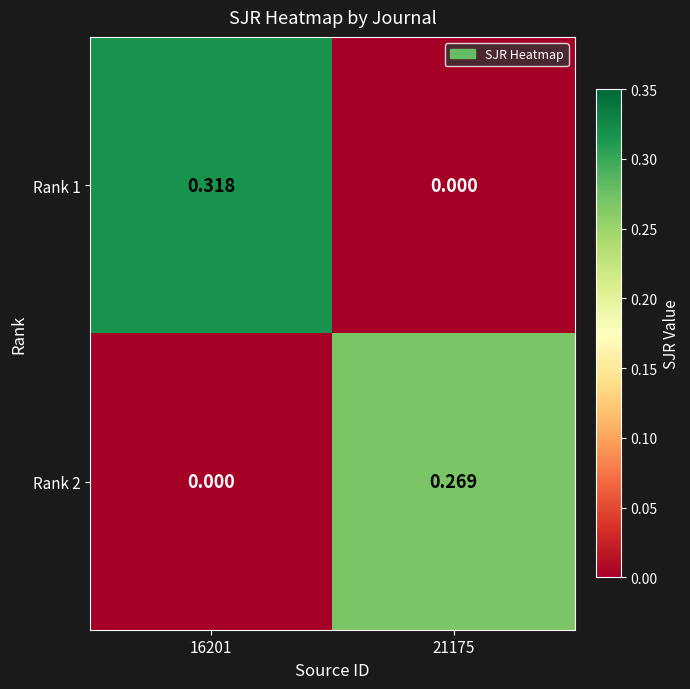

Is the value of Rank 1 at 21175 greater than the value of Rank 2 at 21175?

No